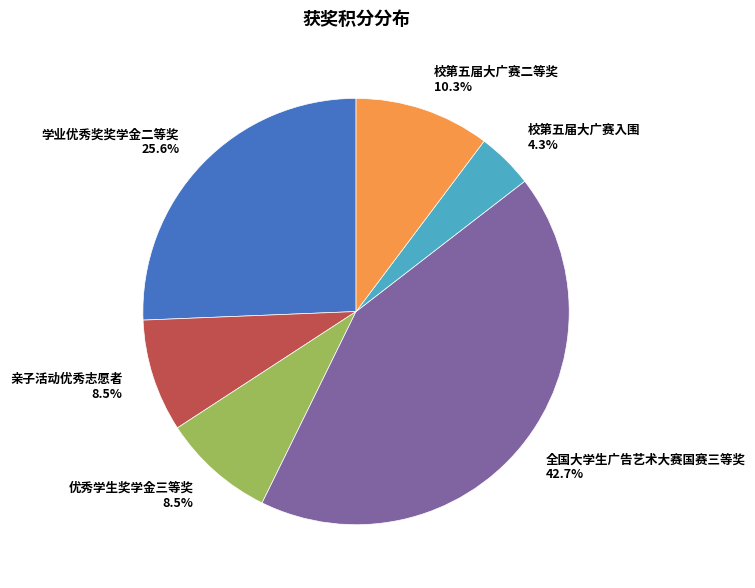

Which slice is the largest?

全国大学生广告艺术大赛国赛三等奖